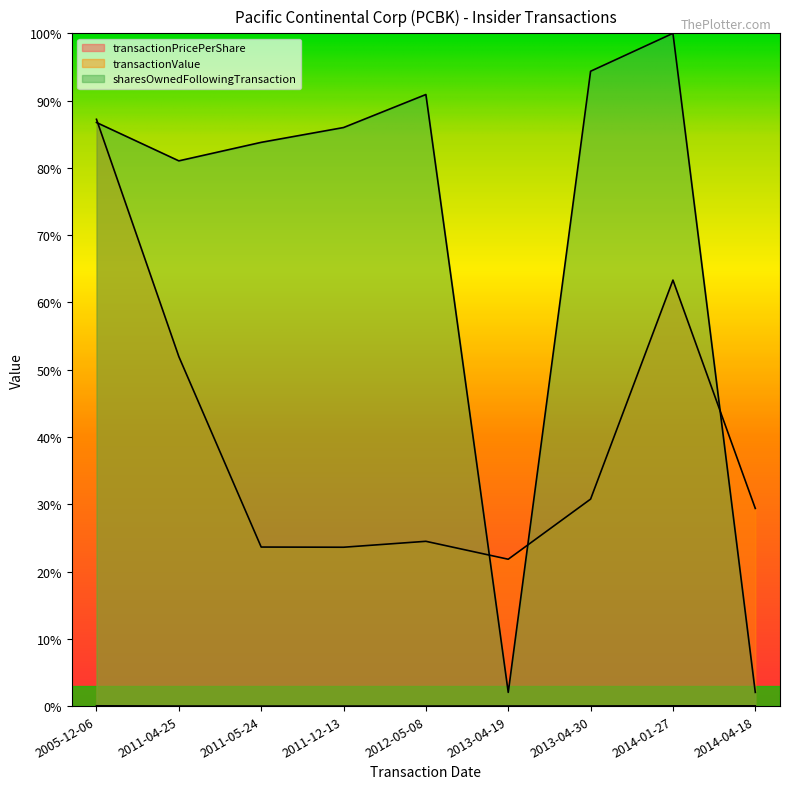

Where does the sharesOwnedFollowingTransaction series first go above 85?

2005-12-06